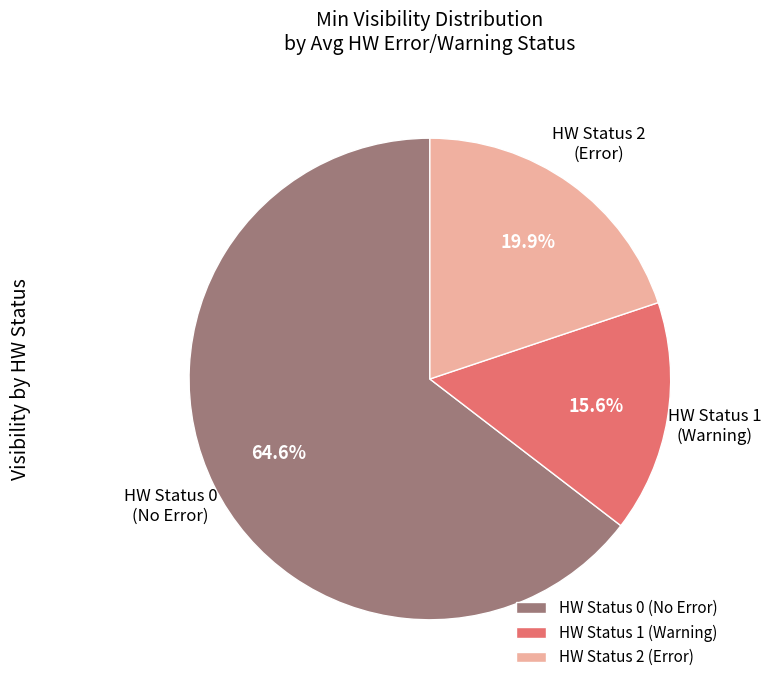

Rank the categories by value from highest to lowest.

HW Status 0 (No Error), HW Status 2 (Error), HW Status 1 (Warning)